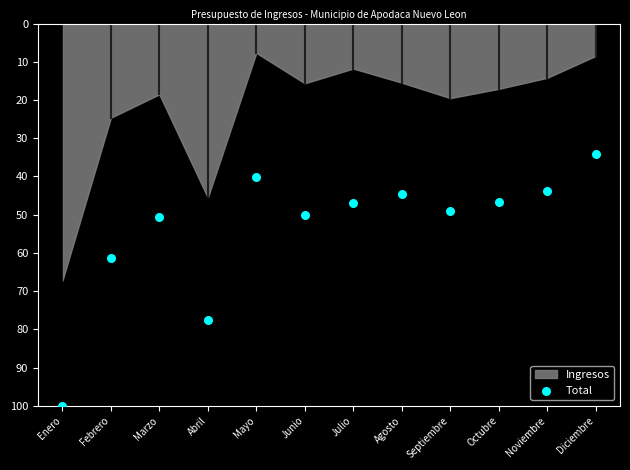

What Y value in the scatter plot is closest to 67?

61.3